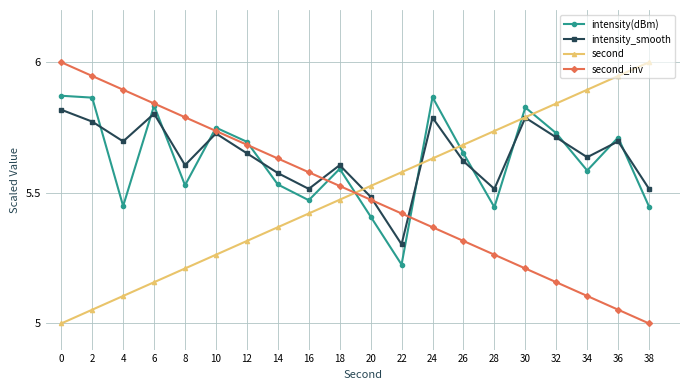

Does the chart display data point markers on the line(s)?

Yes